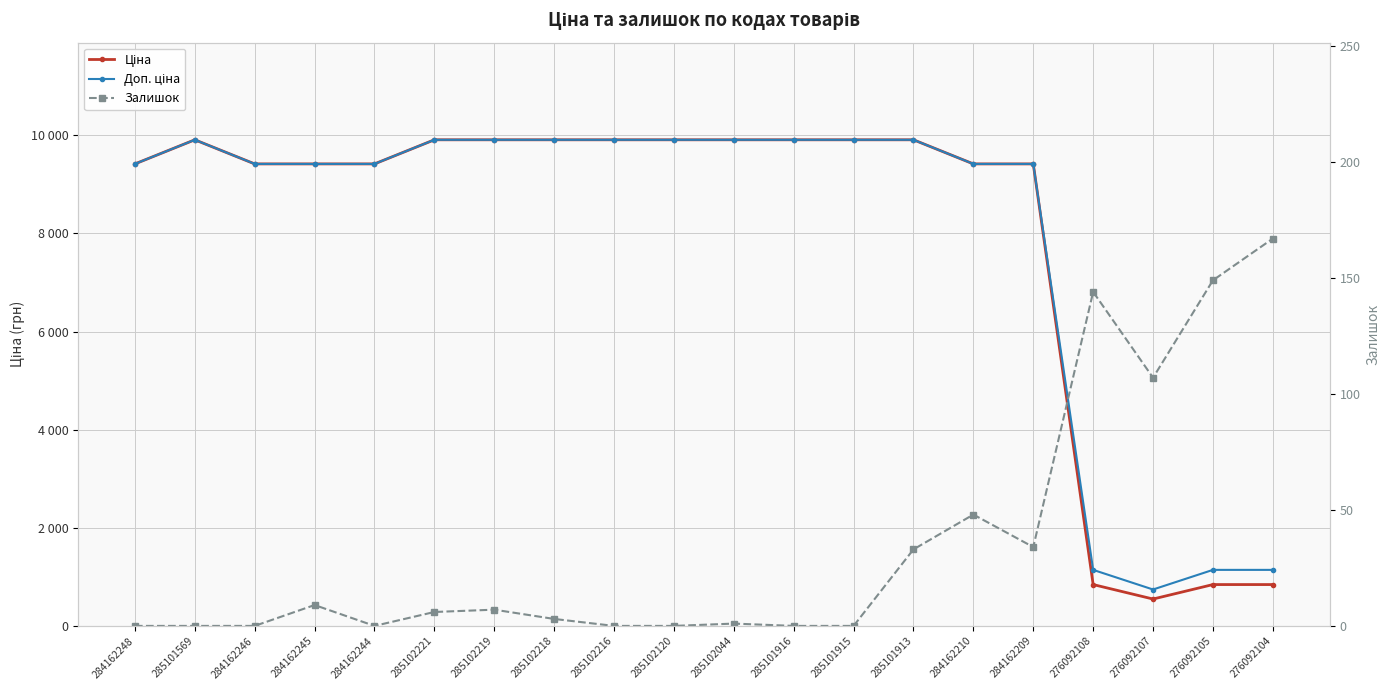

Reading right to left, list all the values displayed in this chart.

Ціна: 842.8	842.8	547.8	842.8	9416.9	9416.9	9908.5	9908.5	9908.5	9908.5	9908.5	9908.5	9908.5	9908.5	9908.5	9416.9	9416.9	9416.9	9908.5	9416.9
Доп. ціна: 1142.1	1142.1	742.0	1142.1	9416.9	9416.9	9908.5	9908.5	9908.5	9908.5	9908.5	9908.5	9908.5	9908.5	9908.5	9416.9	9416.9	9416.9	9908.5	9416.9
Залишок: 167.0	149.0	107.0	144.0	34.0	48.0	33.0	0.0	0.0	1.0	0.0	0.0	3.0	7.0	6.0	0.0	9.0	0.0	0.0	0.0